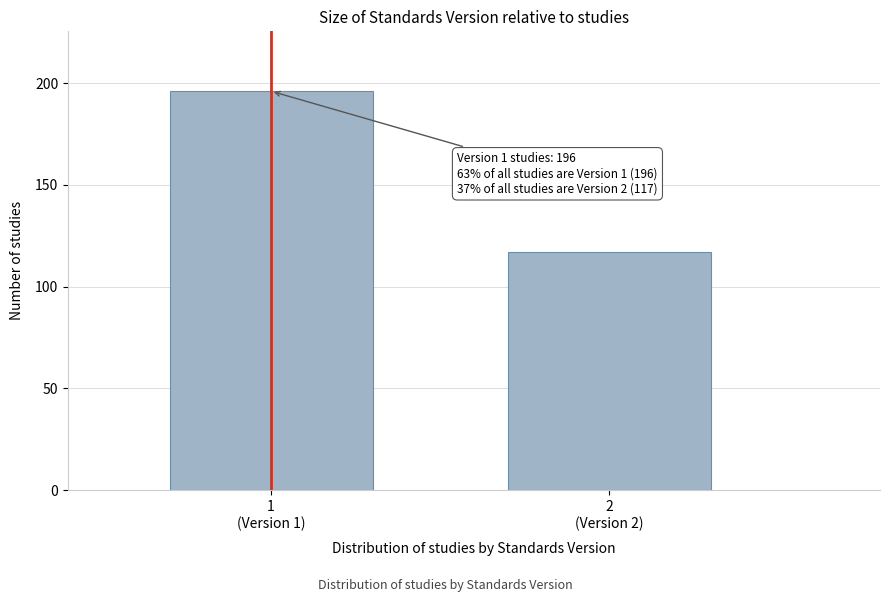

Reading left to right, list all the values displayed in this chart.

196	117